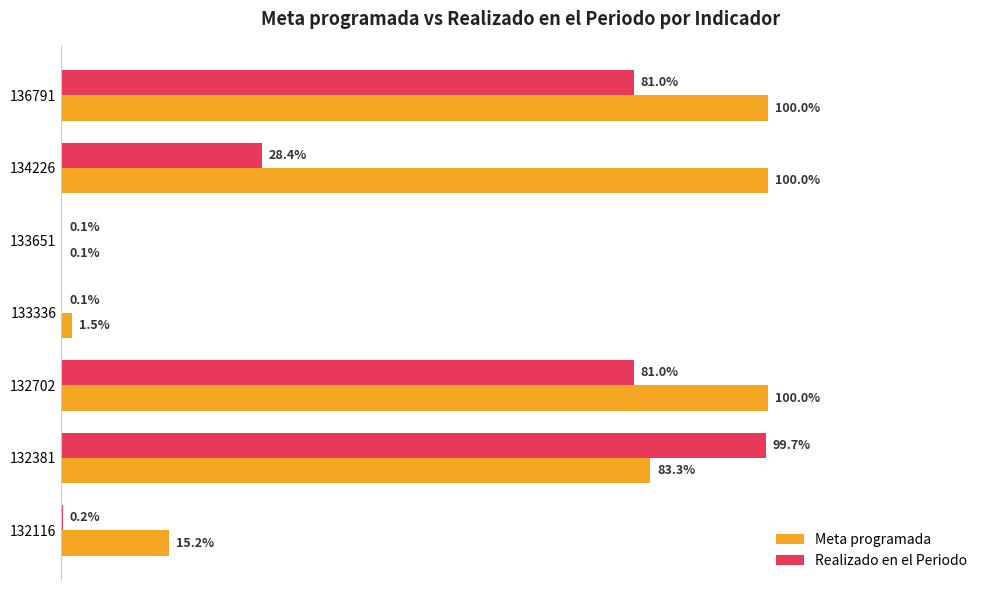

Is the value of Realizado en el Periodo at 133336 greater than the value of Meta programada at 132381?

No